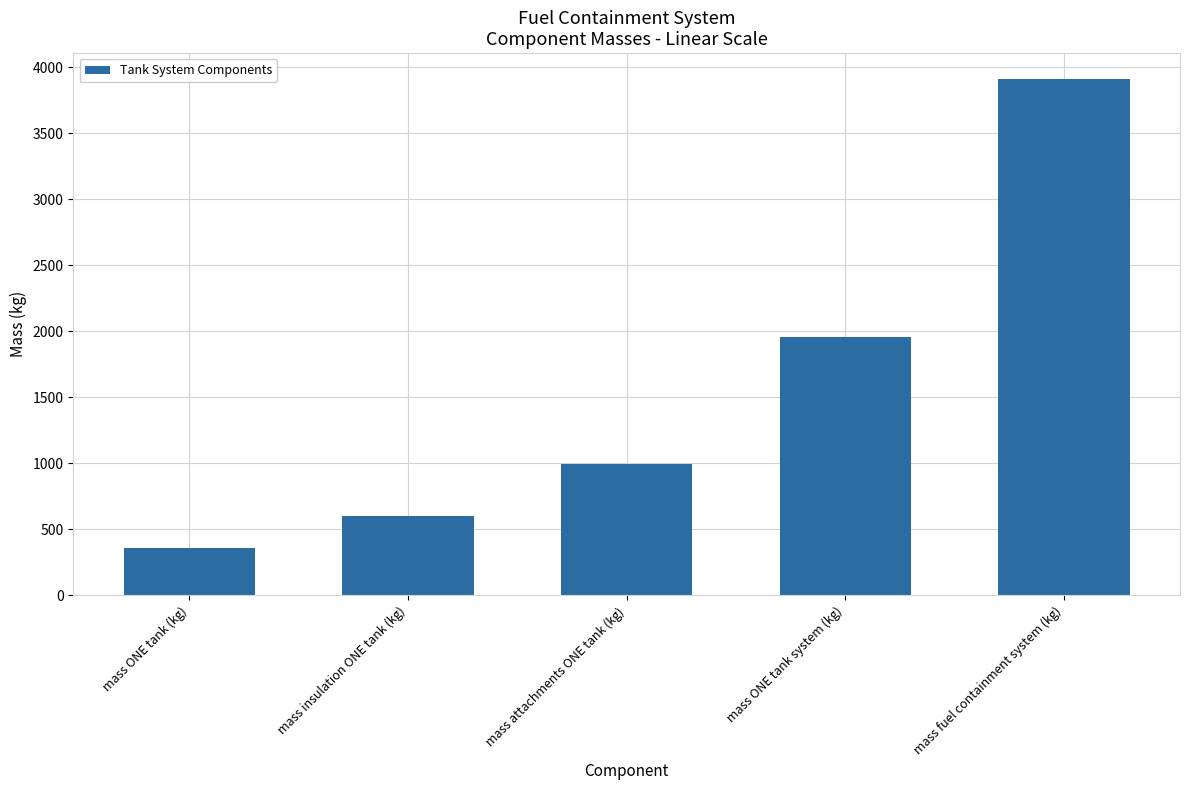

Which category has the lowest value across all series?

mass ONE tank (kg)